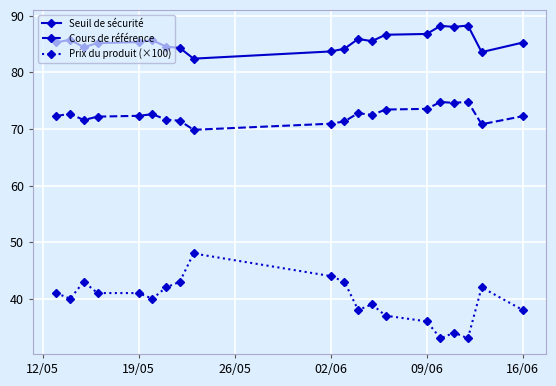

How many data points does each series have?

20